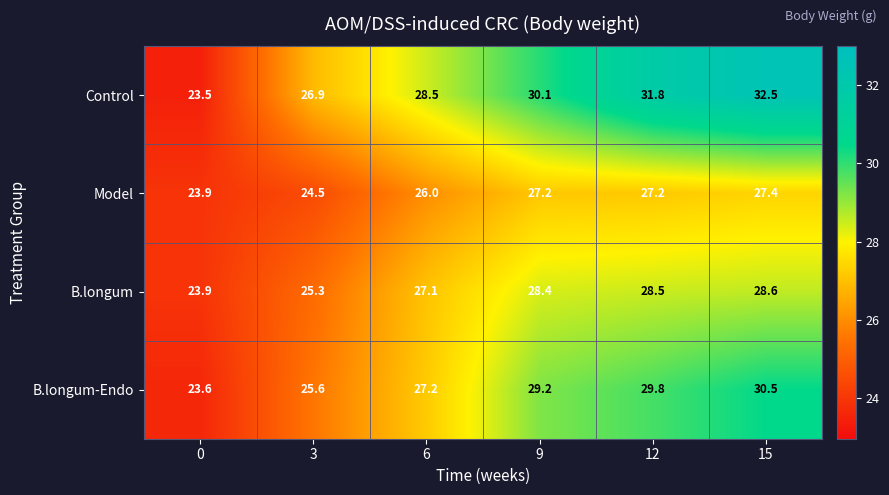

Reading left to right, list all the values displayed in this chart.

Control: 0=23.5	3=26.9	6=28.5	9=30.1	12=31.8	15=32.5
Model: 0=23.9	3=24.5	6=26.0	9=27.2	12=27.2	15=27.4
B.longum: 0=23.9	3=25.3	6=27.1	9=28.4	12=28.5	15=28.6
B.longum-Endo: 0=23.6	3=25.6	6=27.2	9=29.2	12=29.8	15=30.5